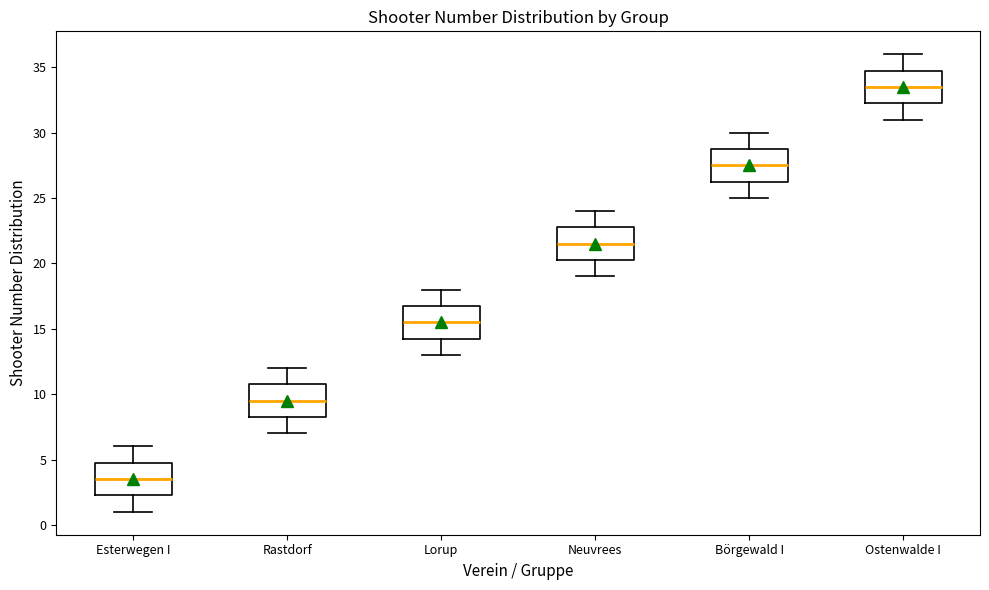

Reading left to right, read every box against the y-axis: the position of its median line, the range the box covers, and the ends of its whiskers. The values are not printed on the chart, so give them approximately, as read against the axis.

Esterwegen I: median 3.5, box 2.5 to 5.0, whiskers 1.0 to 6.0
Rastdorf: median 9.5, box 8.5 to 11.0, whiskers 7.0 to 12.0
Lorup: median 15.5, box 14.5 to 17.0, whiskers 13.0 to 18.0
Neuvrees: median 21.5, box 20.5 to 23.0, whiskers 19.0 to 24.0
Börgewald I: median 27.5, box 26.5 to 29.0, whiskers 25.0 to 30.0
Ostenwalde I: median 33.5, box 32.5 to 35.0, whiskers 31.0 to 36.0